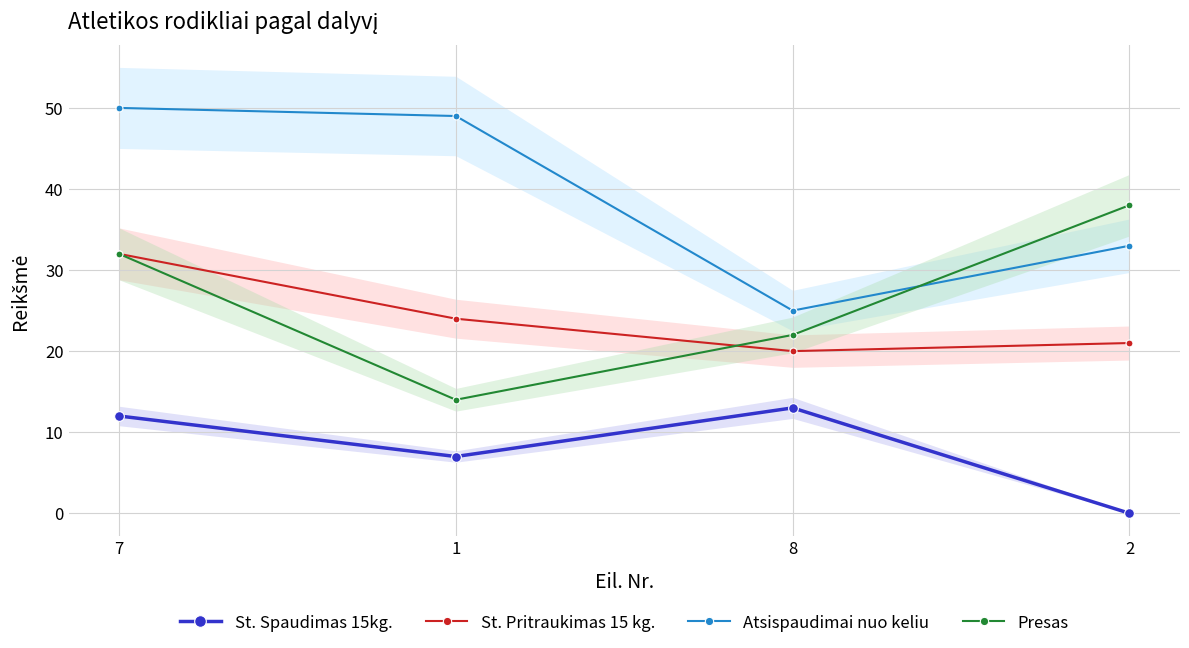

At which category is the sum across all series the highest?

7